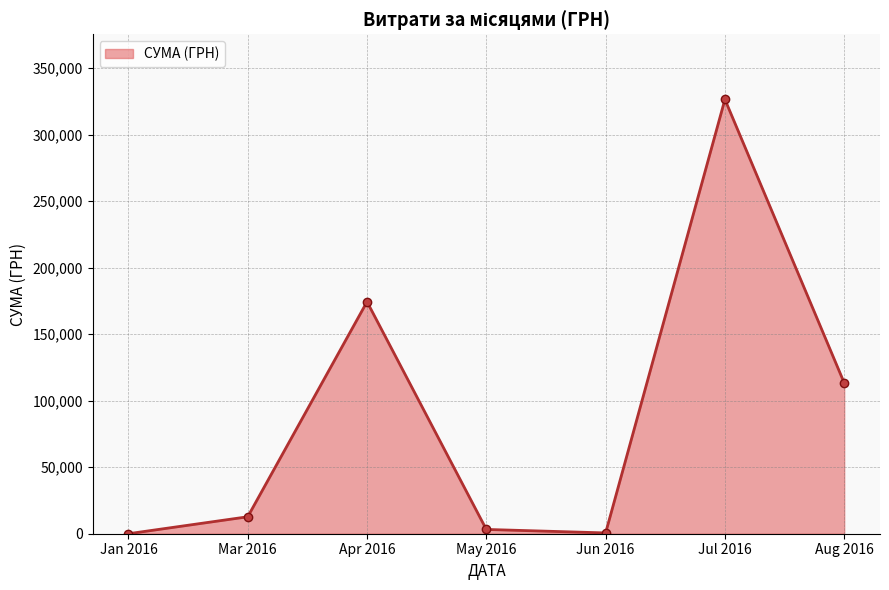

How many data points are less than 12746?

3